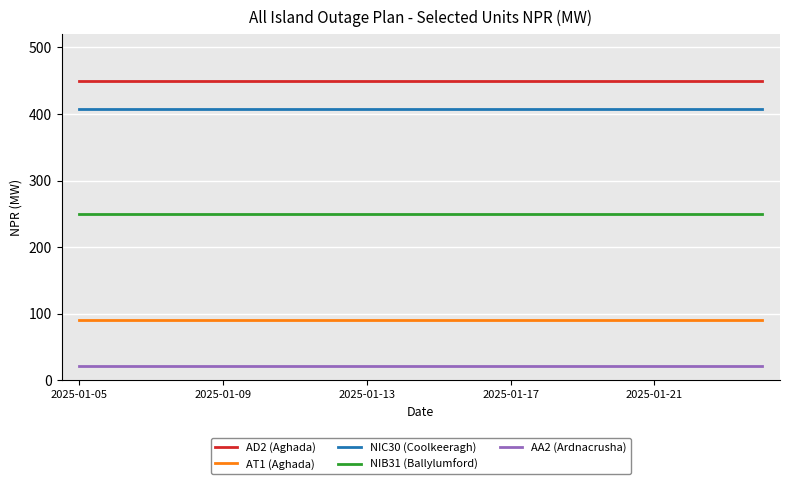

What is the average value of the AA2 (Ardnacrusha) series?

22